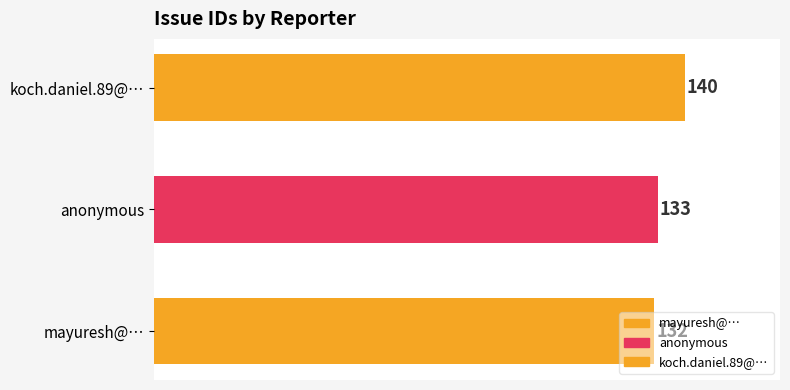

Is it true that the value at anonymous is 55?

False